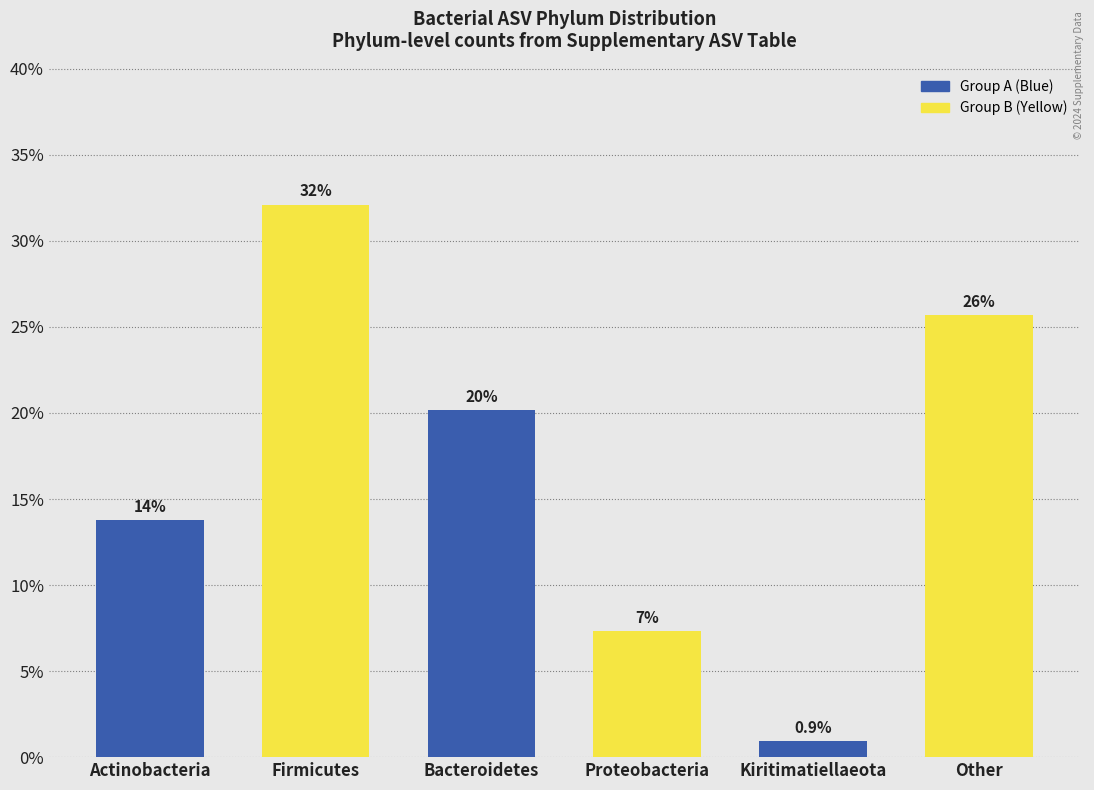

Does the chart contain any negative values?

No